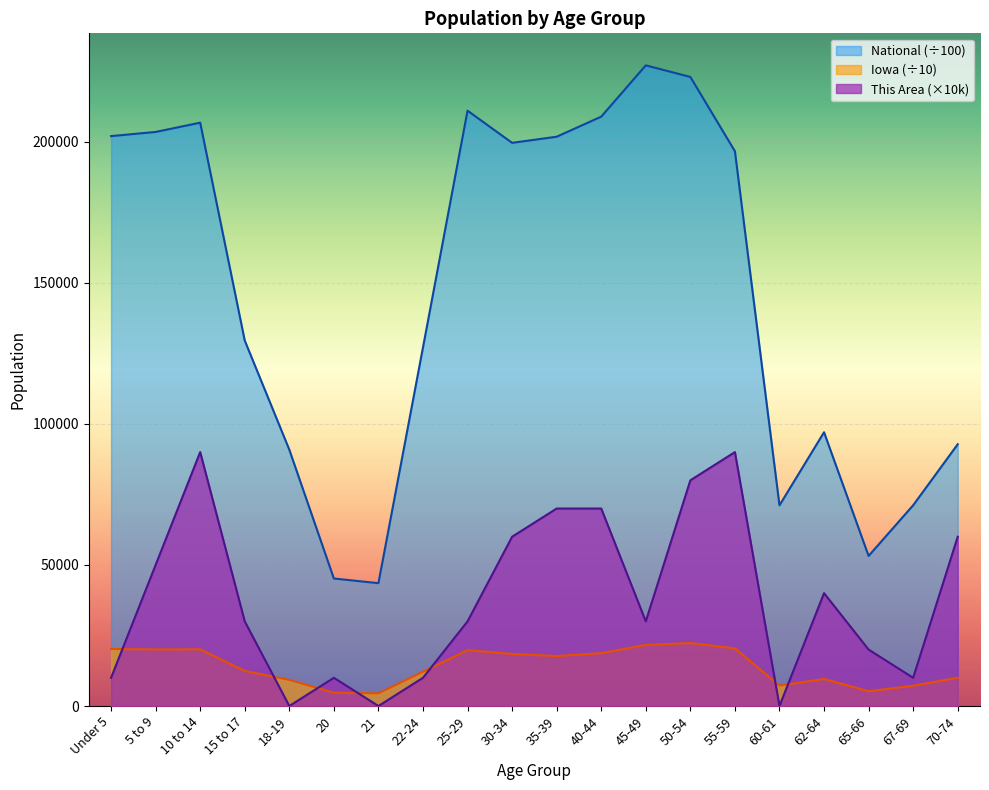

The National series shows 65910.7 at 20. True or false?

False